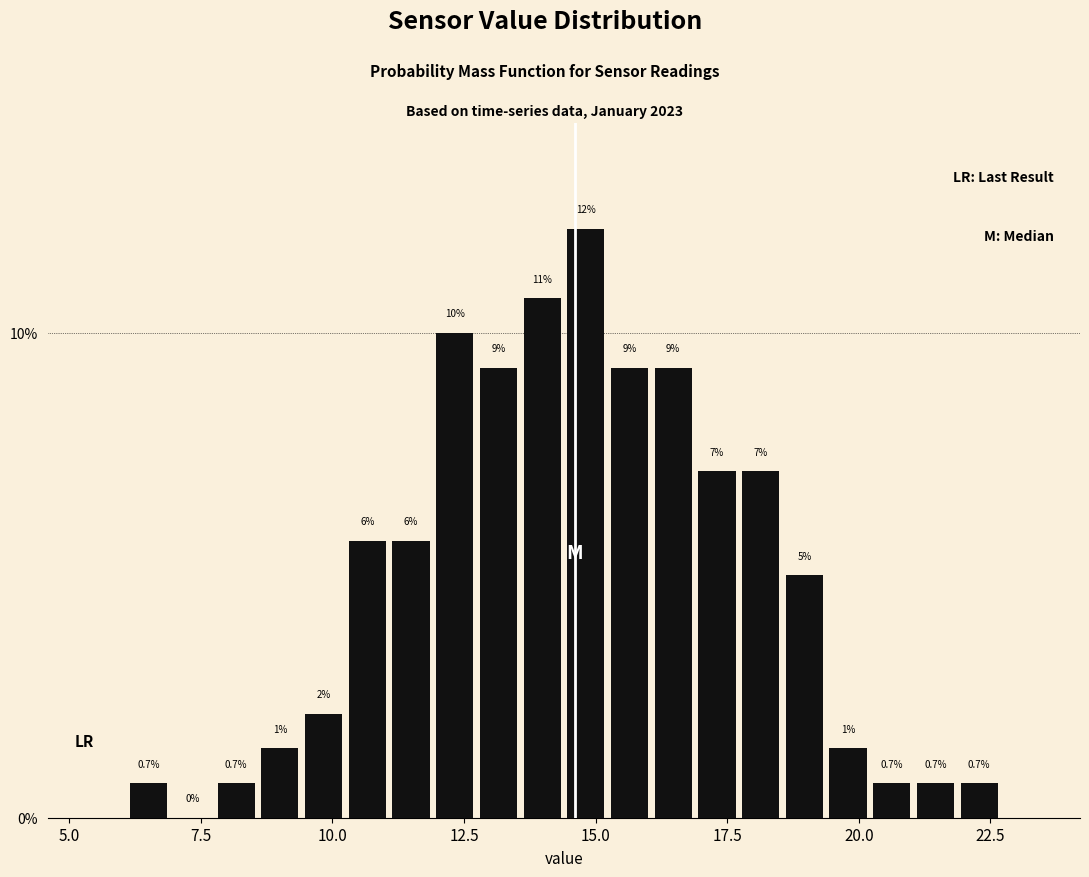

Around what value on the x-axis is the tallest bar? Give the approximate position of its centre, as read against the axis.

15.0